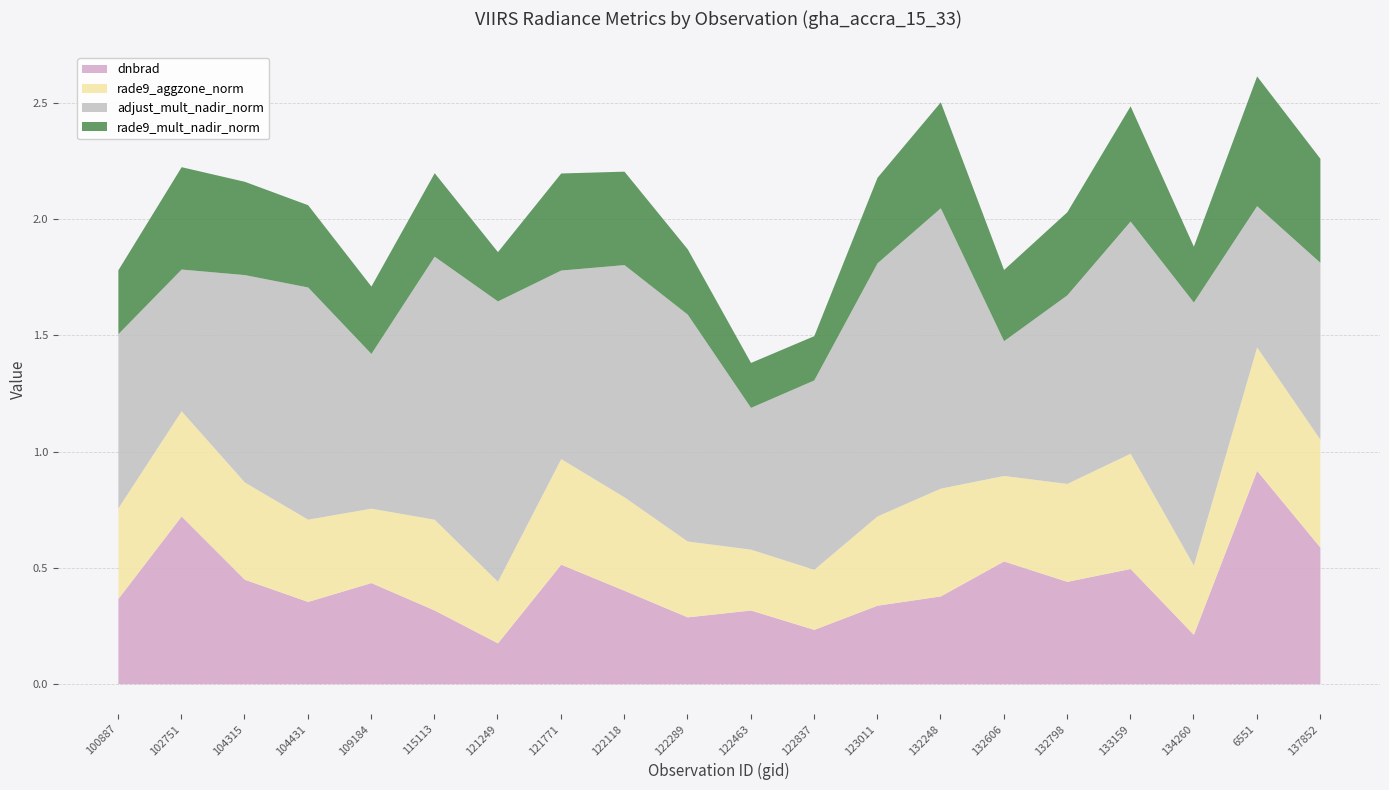

At how many categories does at least one series exceed 1?

5